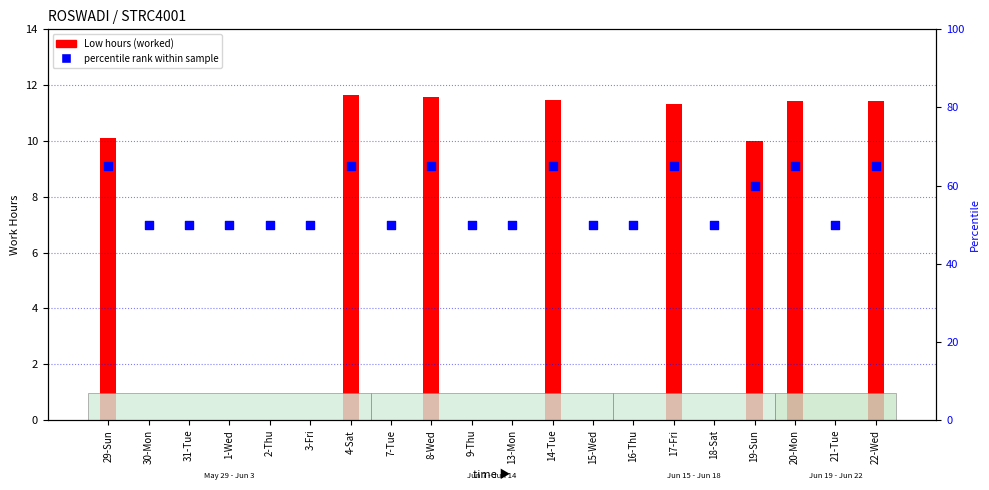

Between 3-Fri and 8-Wed, which is larger?

8-Wed